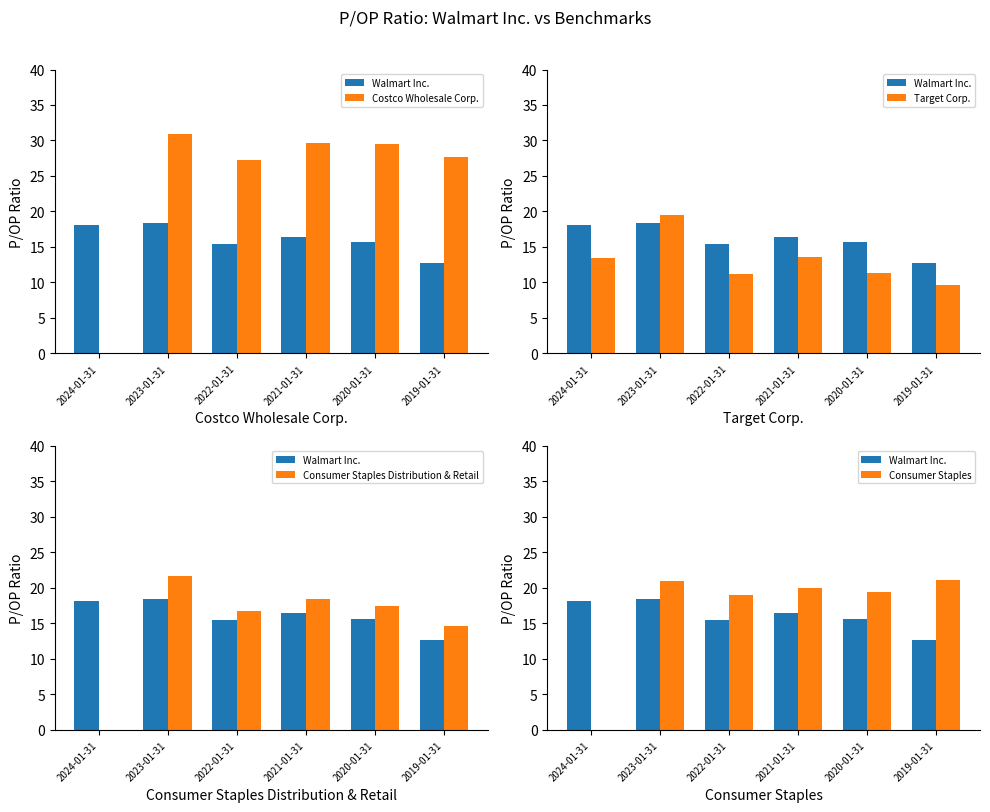

At which label is Costco Wholesale Corp. closest to 15?

2022-01-31